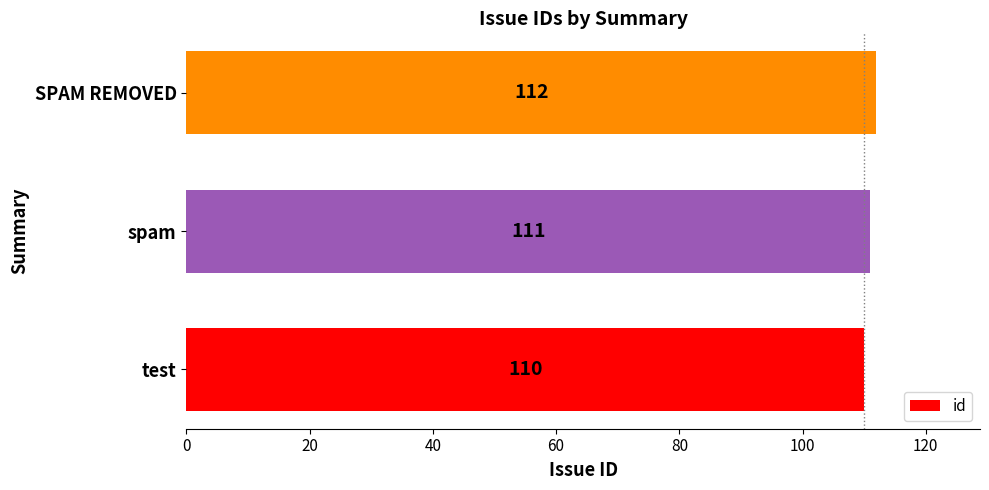

Where is the data nearest to the value 111?

spam